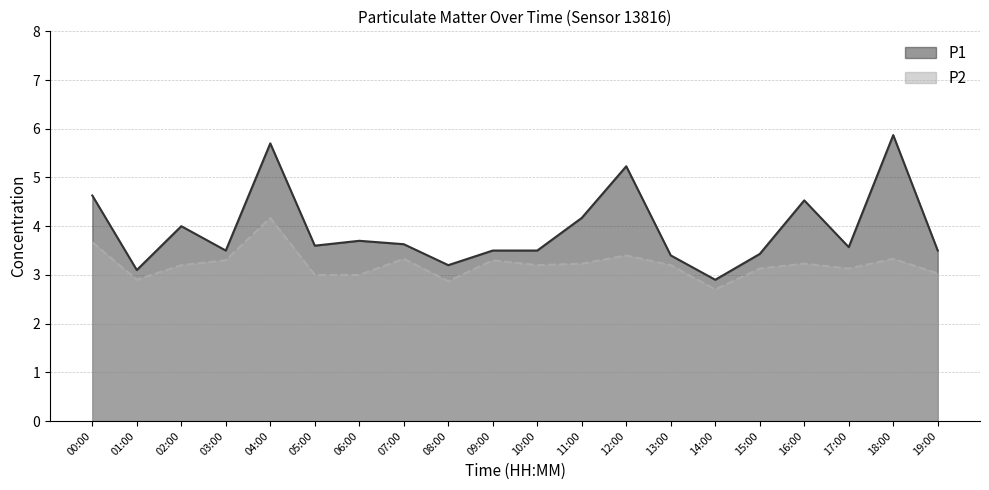

True or false: P1 and P2 cross at least once.

False